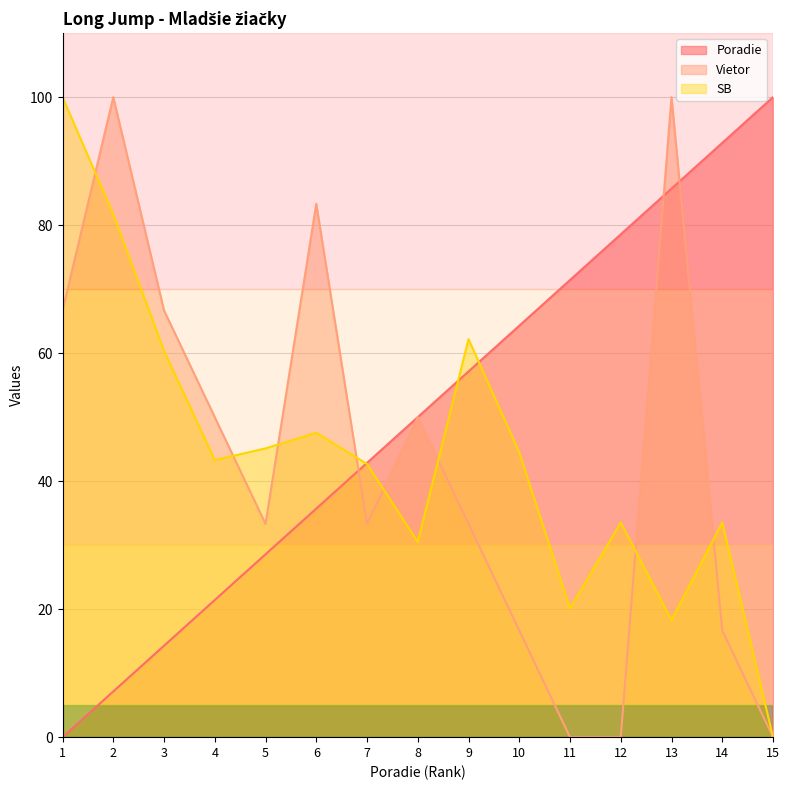

Which series ends up on top after the final intersection of Poradie and SB?

Poradie